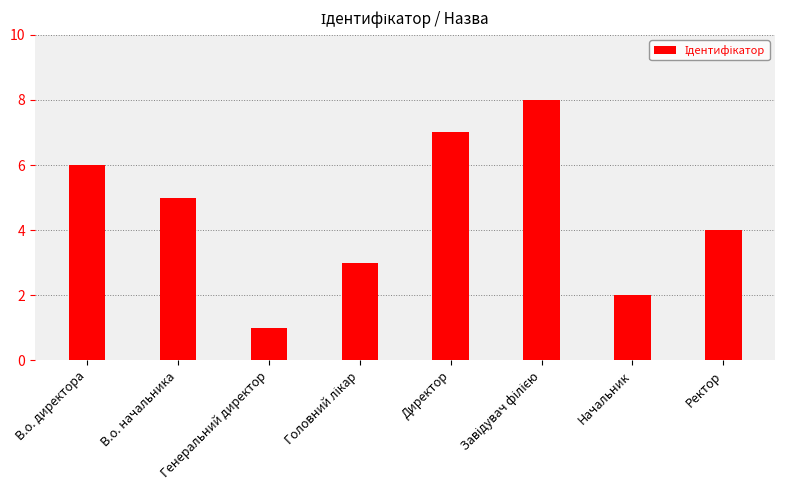

Between Ректор and Генеральний директор, which is larger?

Ректор